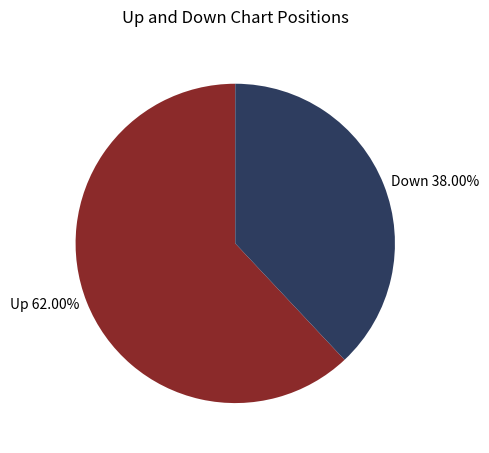

Is the sum of Down 38.00% and Up 62.00% greater than half?

Yes